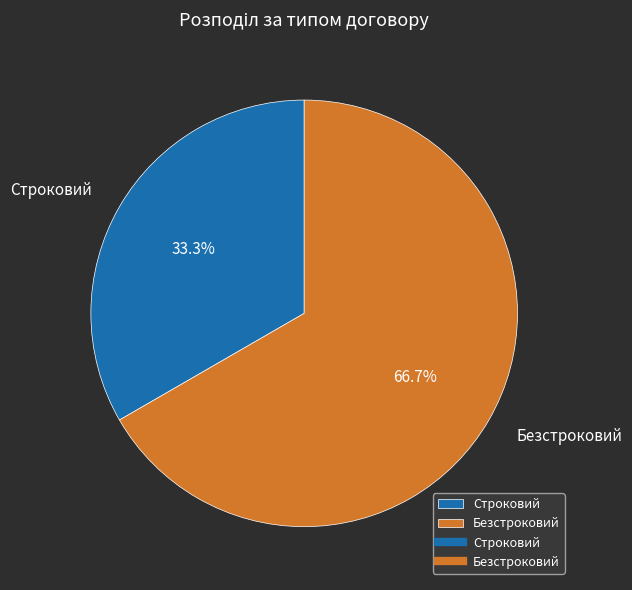

Do Безстроковий and Строковий together represent more than half of the pie?

Yes